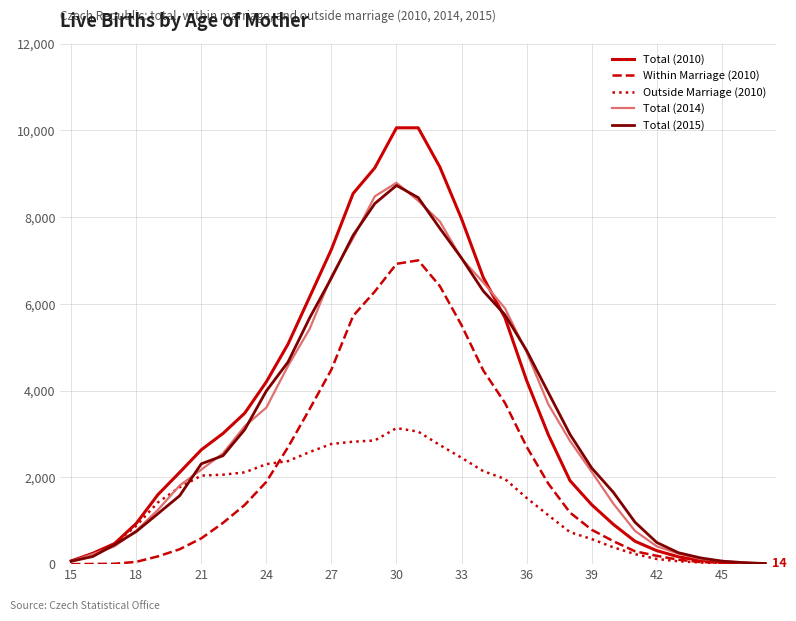

Which series has the largest range (max minus min)?

Total (2010)